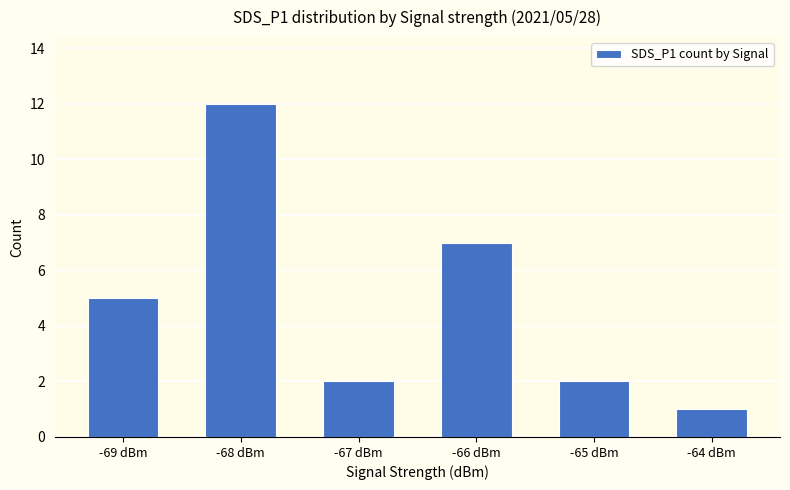

Which label corresponds to the smallest value in the chart?

-64 dBm